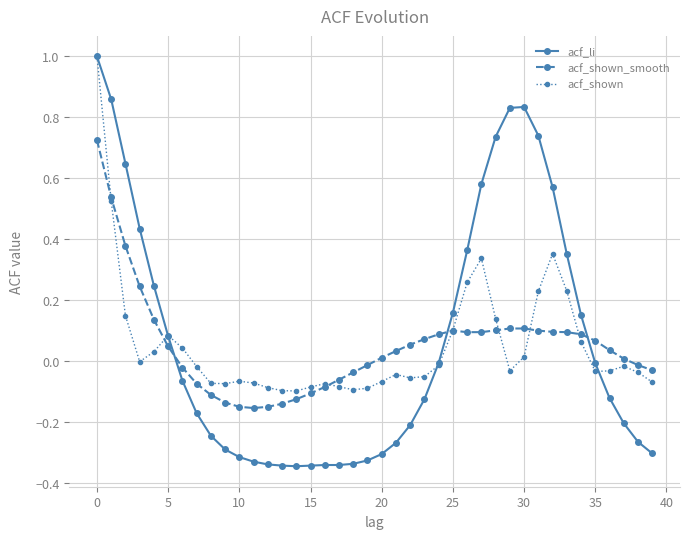

What is the highest value of the acf_shown series?

1.0